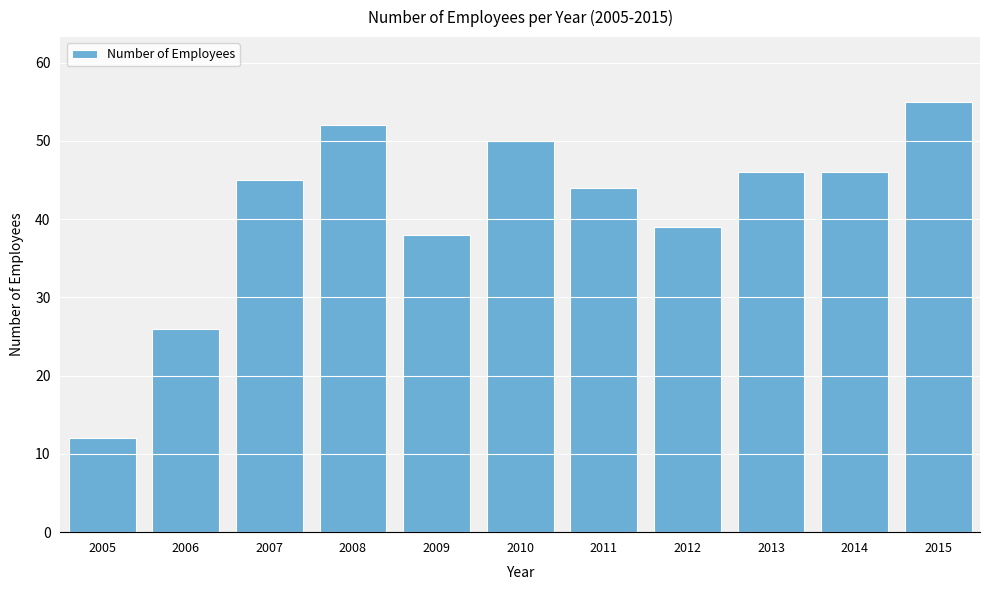

Reading left to right, what are all the values shown in this chart?

2005=12	2006=26	2007=45	2008=52	2009=38	2010=50	2011=44	2012=39	2013=46	2014=46	2015=55